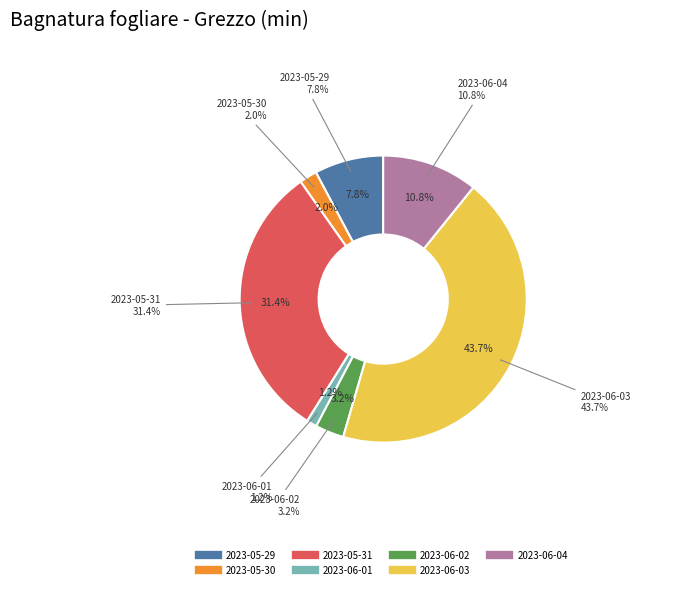

To the nearest percent, what portion does 2023-05-30 represent?

2%